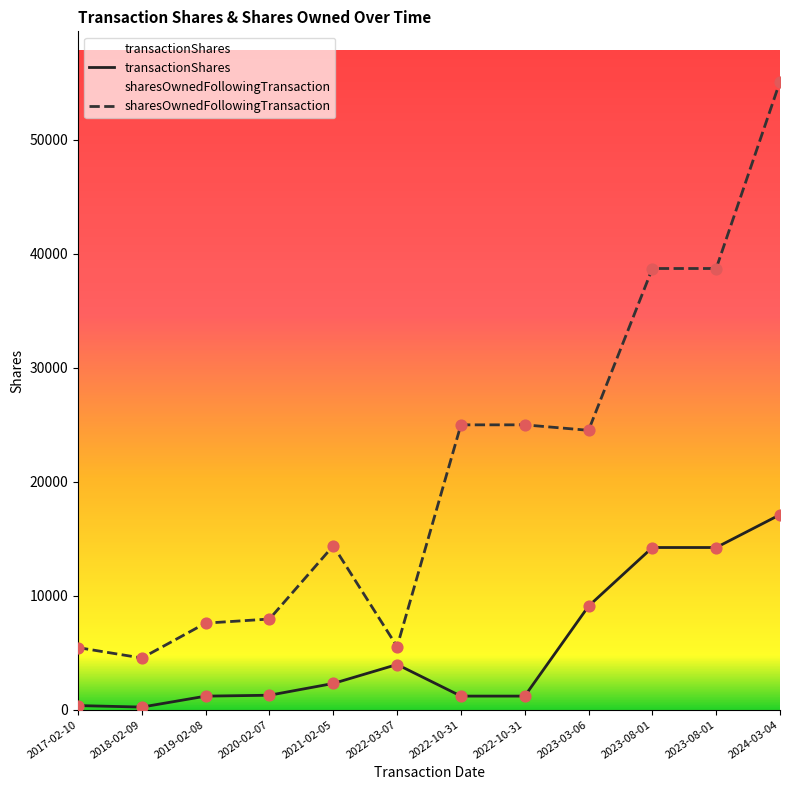

Which series reaches the maximum Y coordinate?

sharesOwnedFollowingTransaction